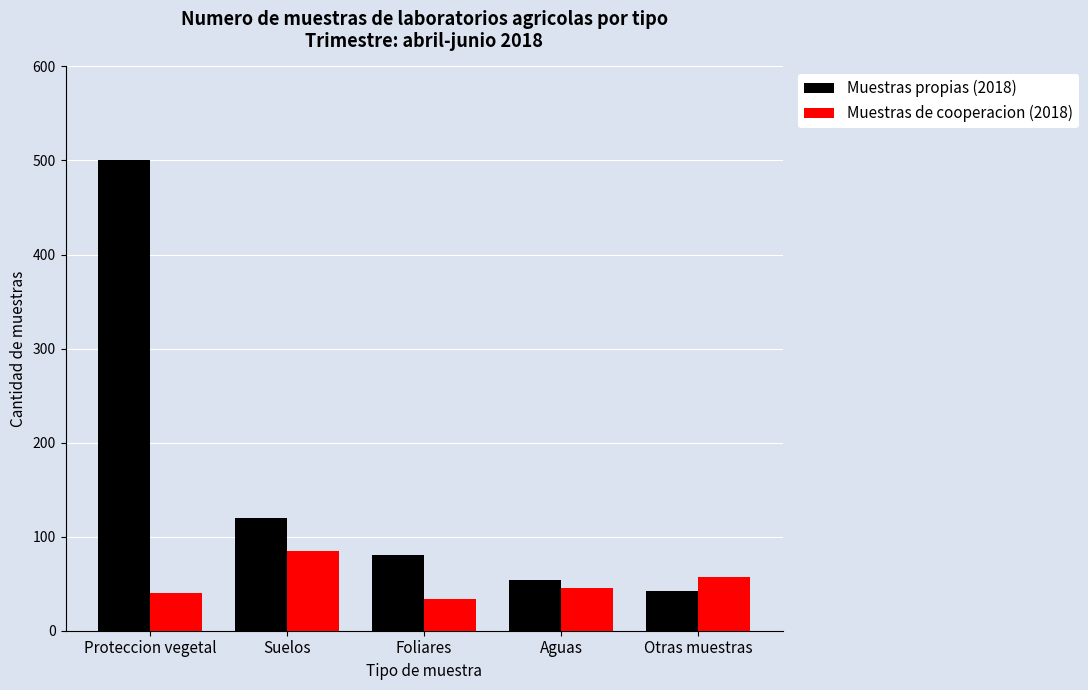

What is the difference between the maximum and minimum values in the Muestras propias (2018) series?

458